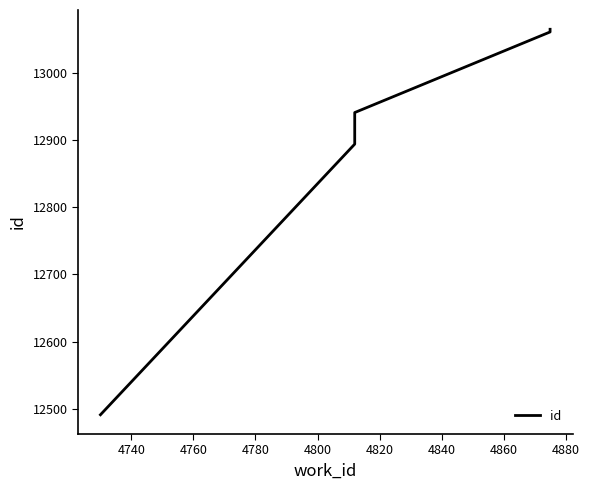

How many values exceed 12941?

2